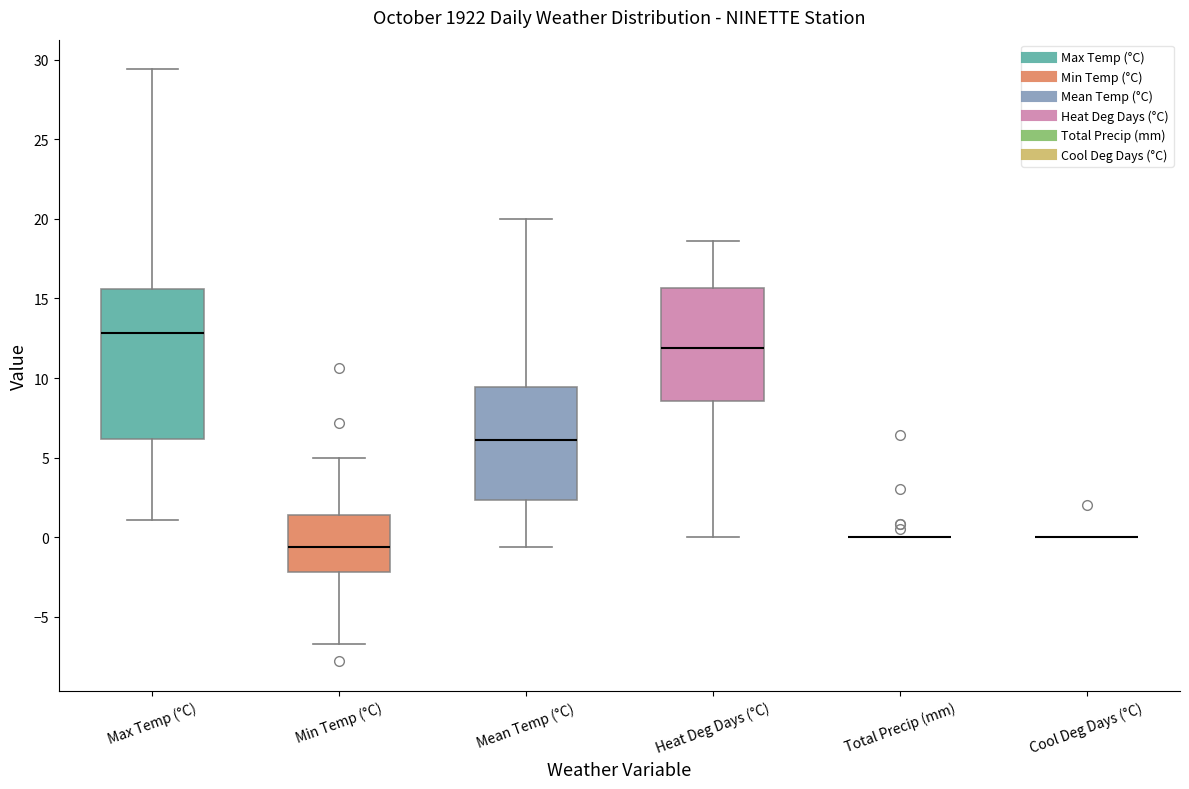

Where does the lower whisker of the box for Max Temp (°C) end on the y-axis? The values are not printed on the chart, so give them approximately, as read against the axis.

1.0